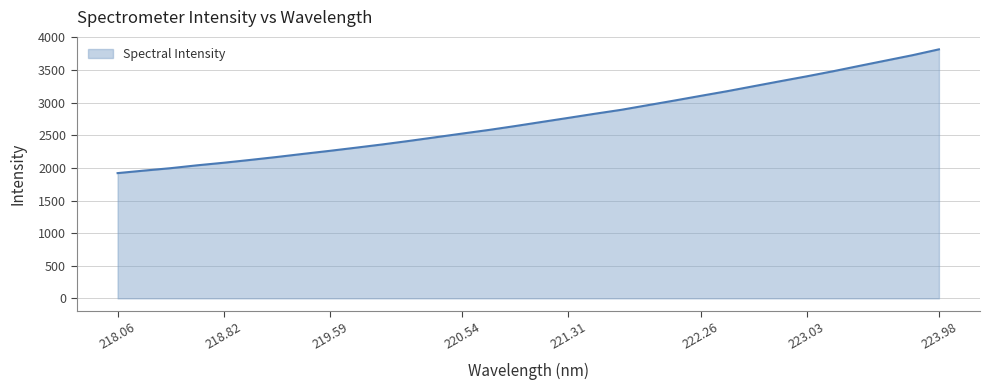

What is the difference between the maximum and minimum values?

1897.9